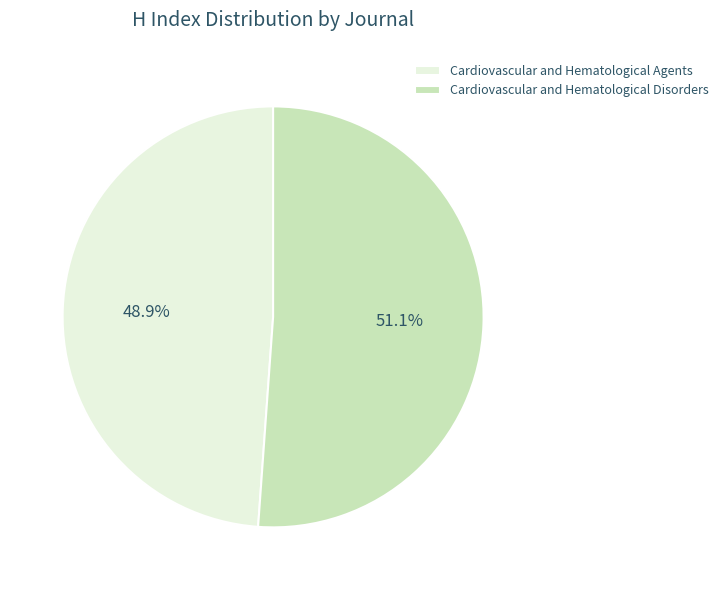

What is the majority slice?

Cardiovascular and Hematological Disorders